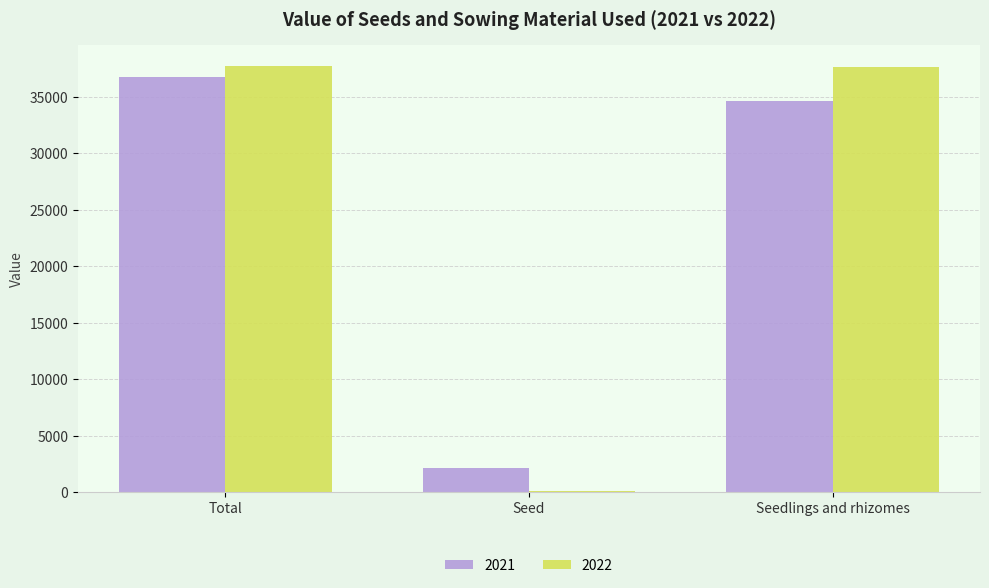

Which series has the widest spread of values?

2022